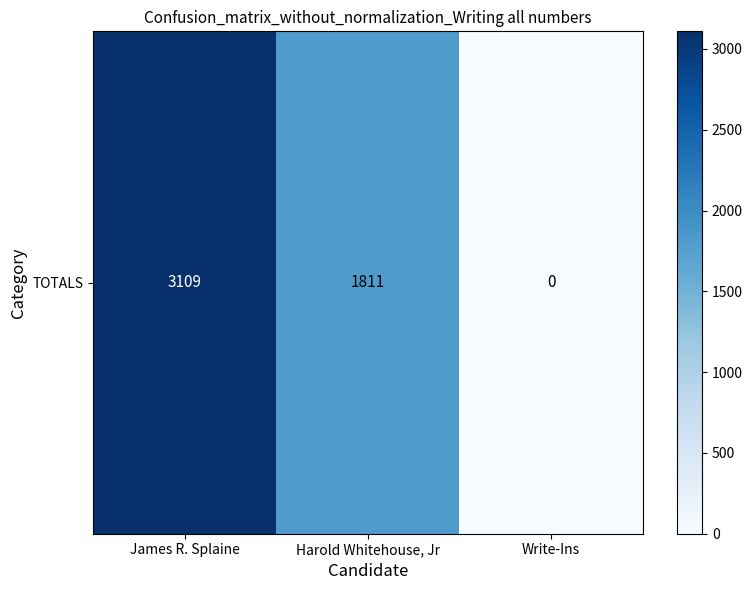

List the labels in order of value, largest first.

James R. Splaine, Harold Whitehouse, Jr, Write-Ins